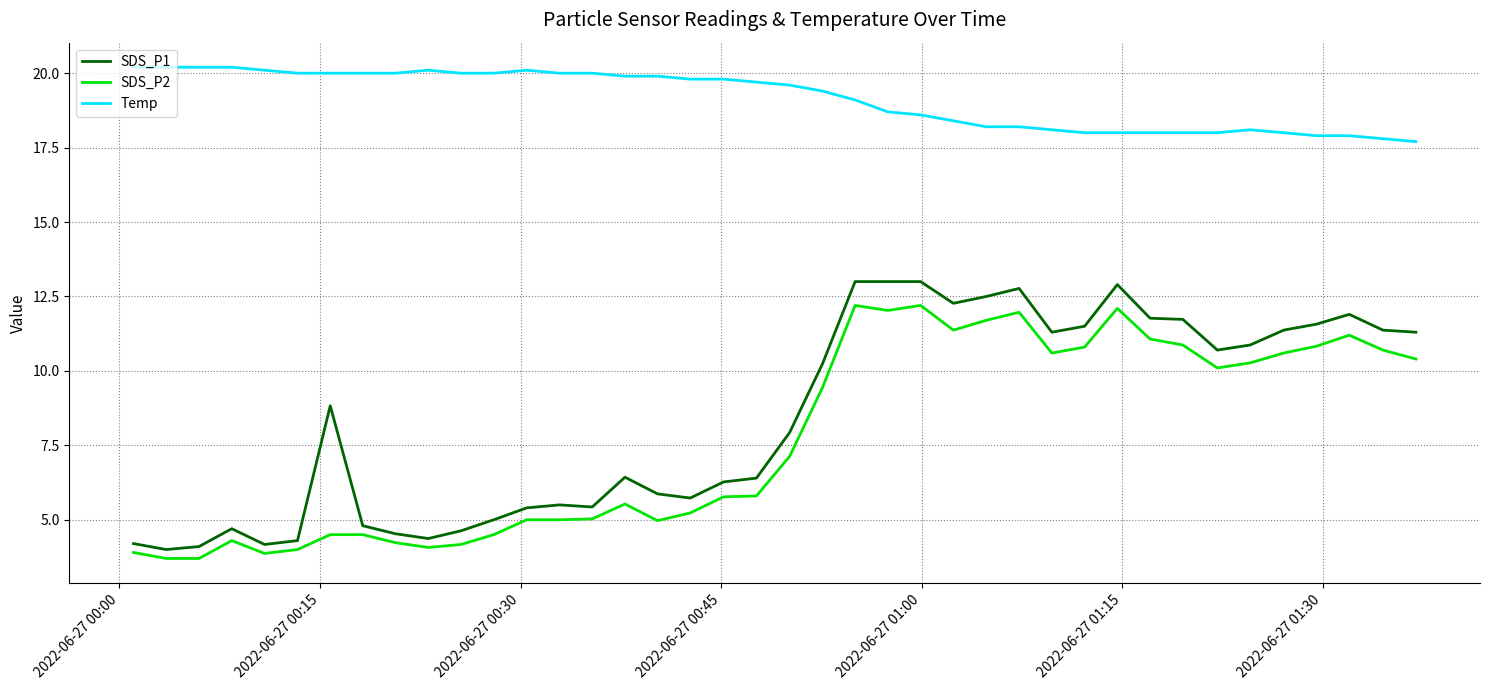

Which series has the largest total across all categories?

Temp